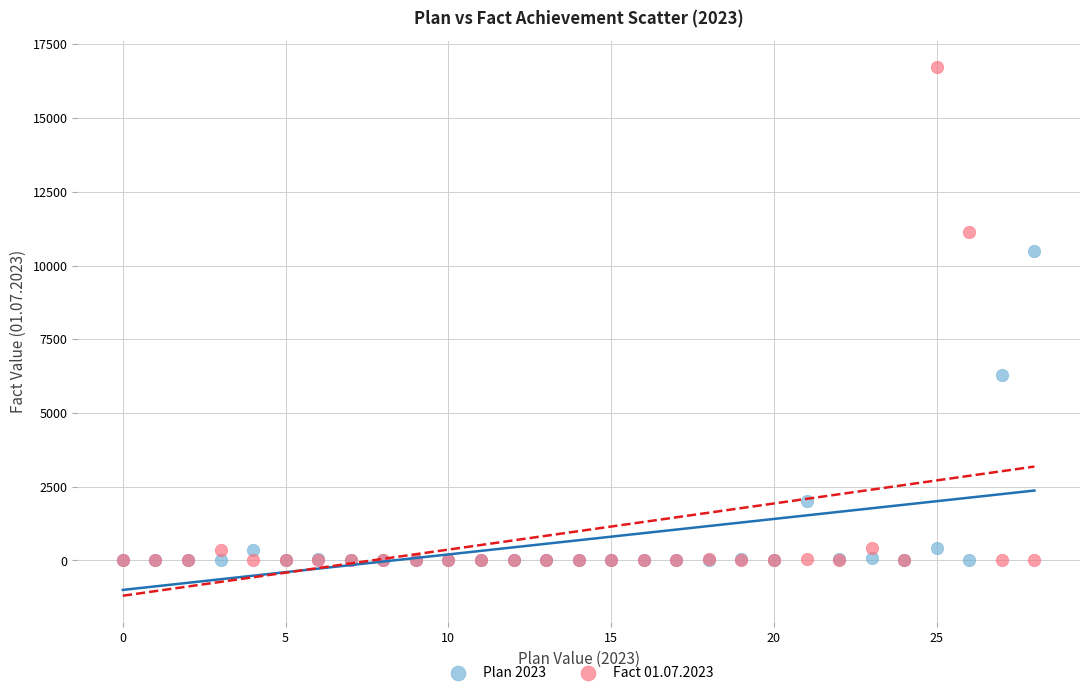

What are all the series names shown in the legend?

Plan 2023, Fact 01.07.2023